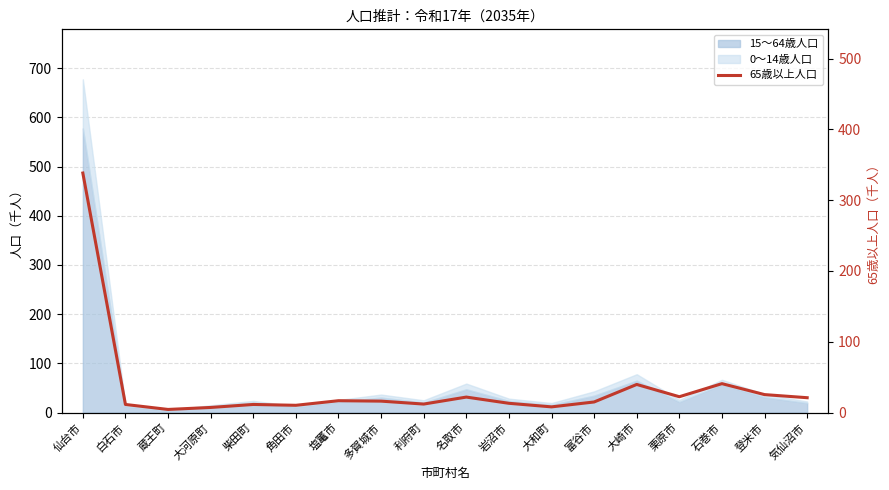

Read the value at 白石市.

11.4